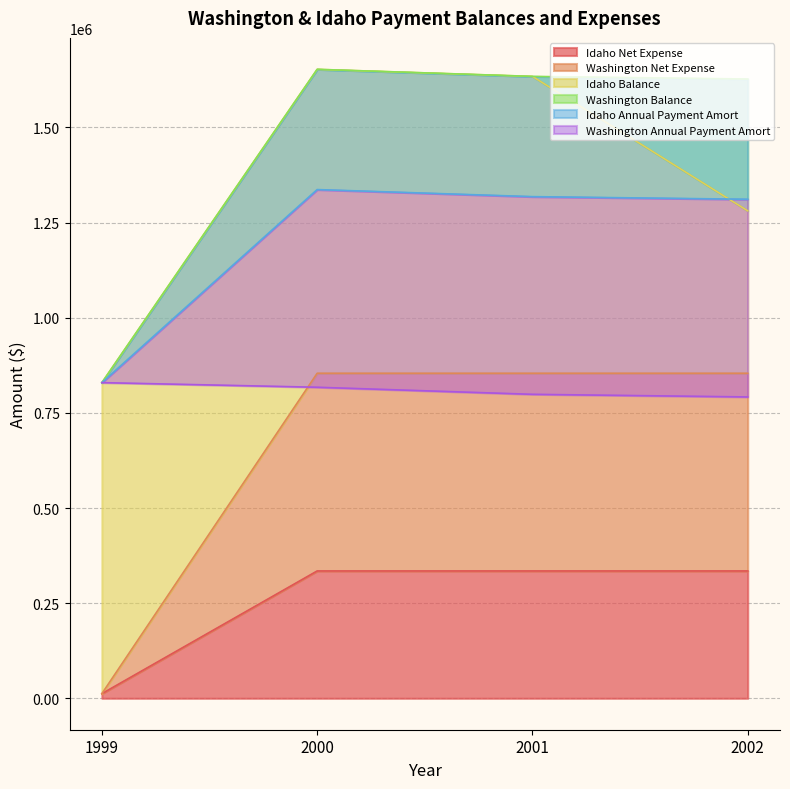

What is the value of the Idaho Annual Payment Amort point at the 3rd from the left?

1634268